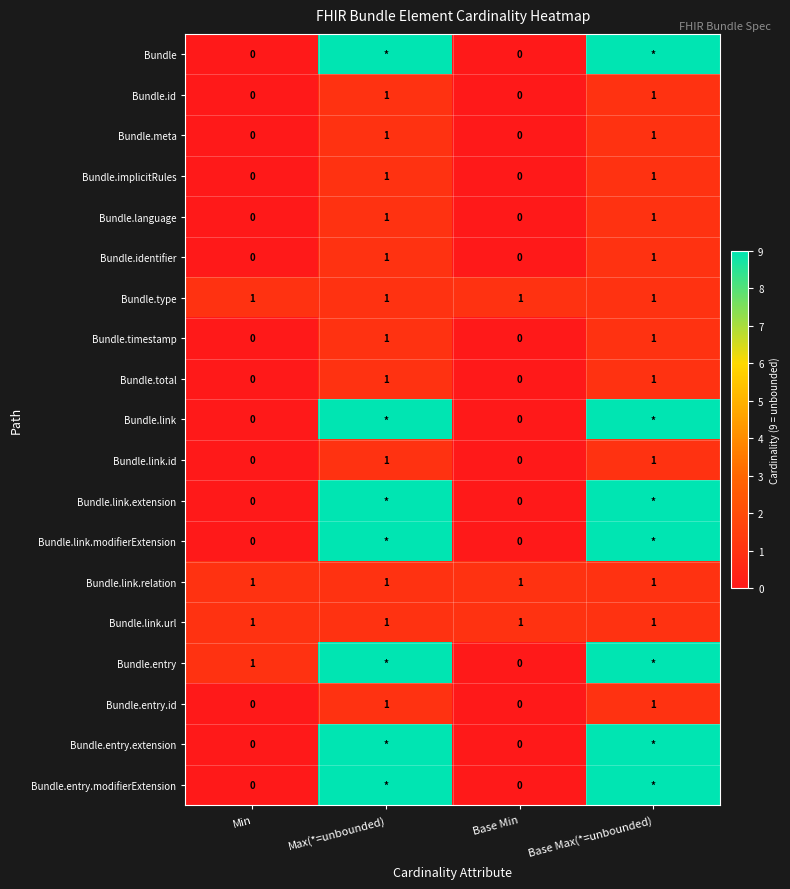

The value of Bundle.identifier at Max(*=unbounded) is 1. True or false?

True